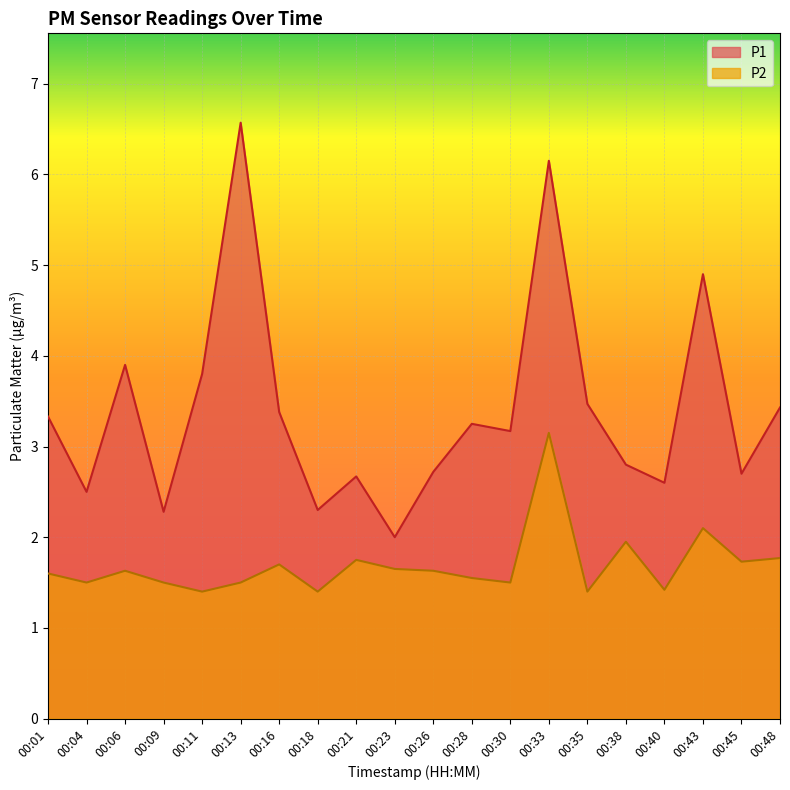

Rank the series at 00:45 from highest to lowest value.

P1, P2